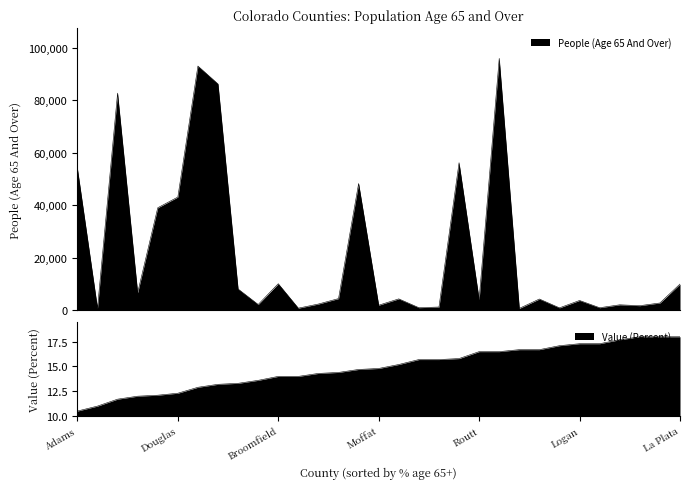

List the series in order of their overall mean, highest first.

People (Age 65 And Over), Value (Percent)